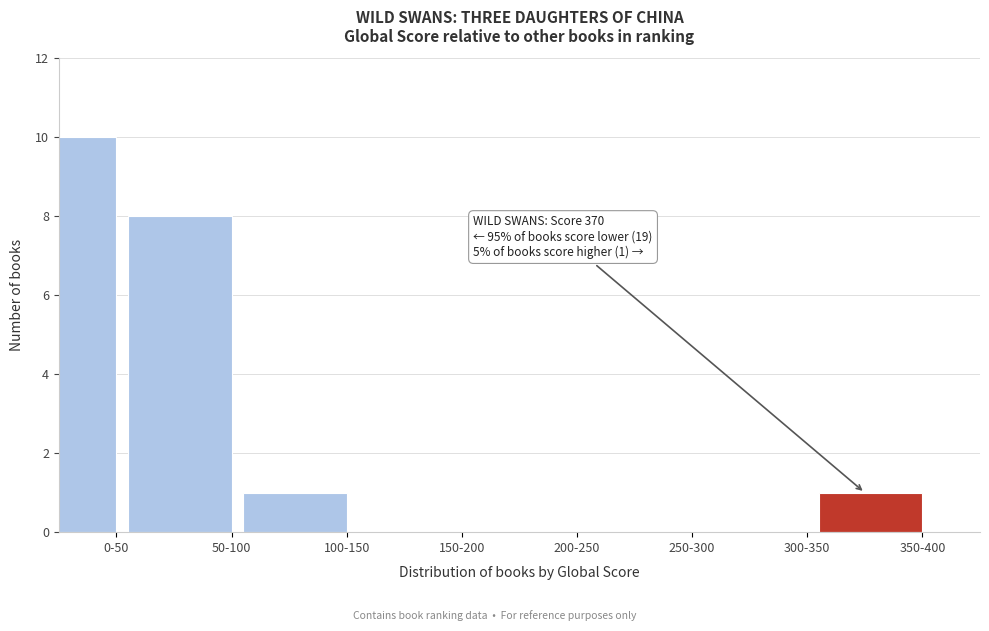

Reading left to right, list all the values displayed in this chart.

0-50=10	50-100=8	100-150=1	150-200=0	200-250=0	250-300=0	300-350=0	350-400=1